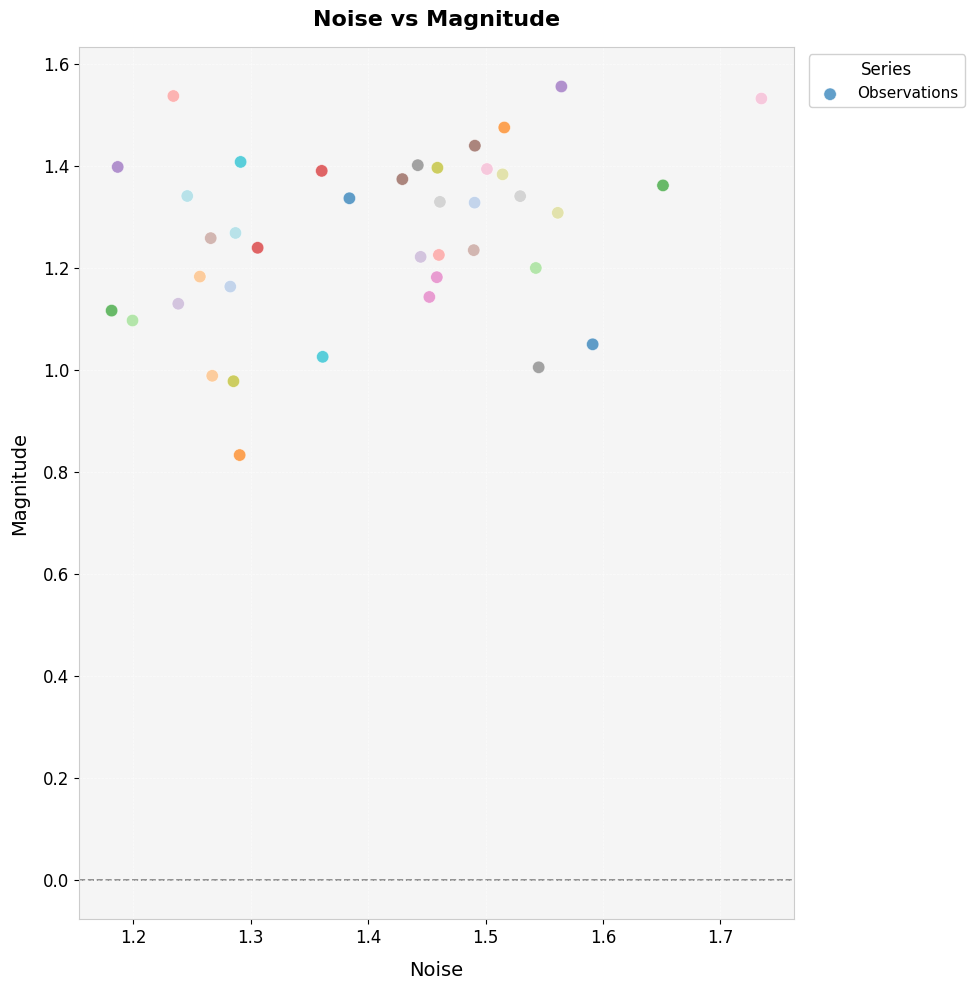

What is the range of Y values (max minus min)?

0.7